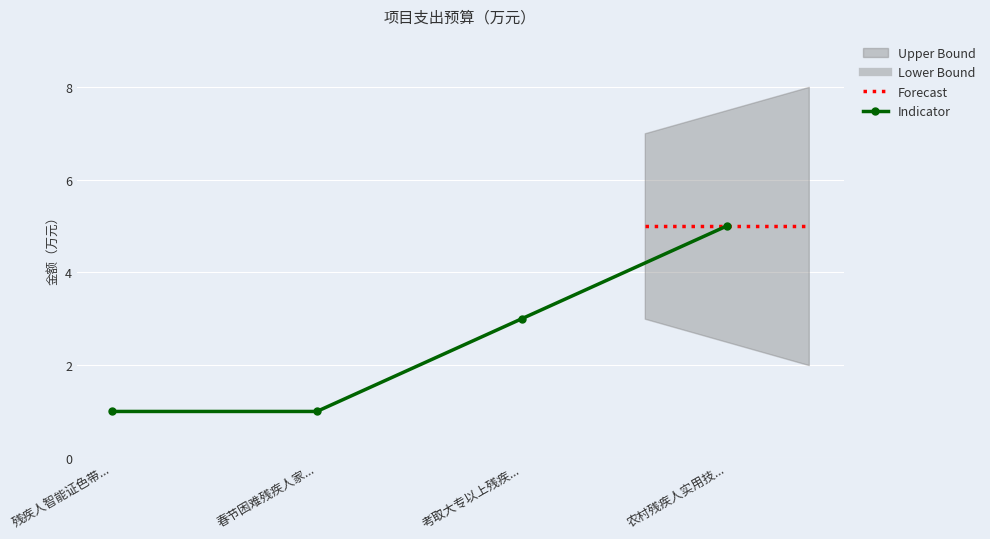

Is it true that Indicator equals 4 at 考取大专以上残疾...?

False